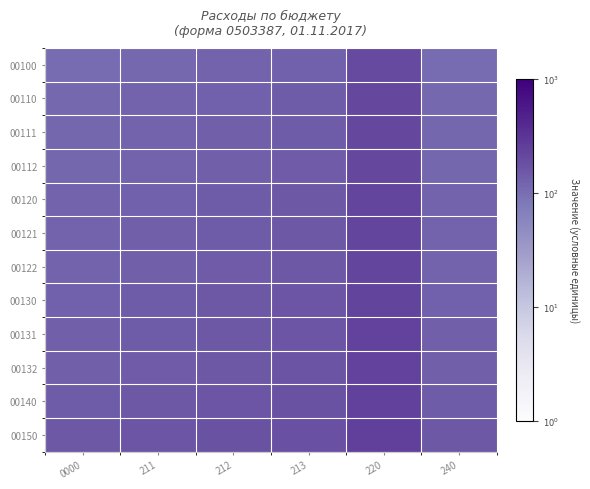

Which series has the largest total across all categories?

00150